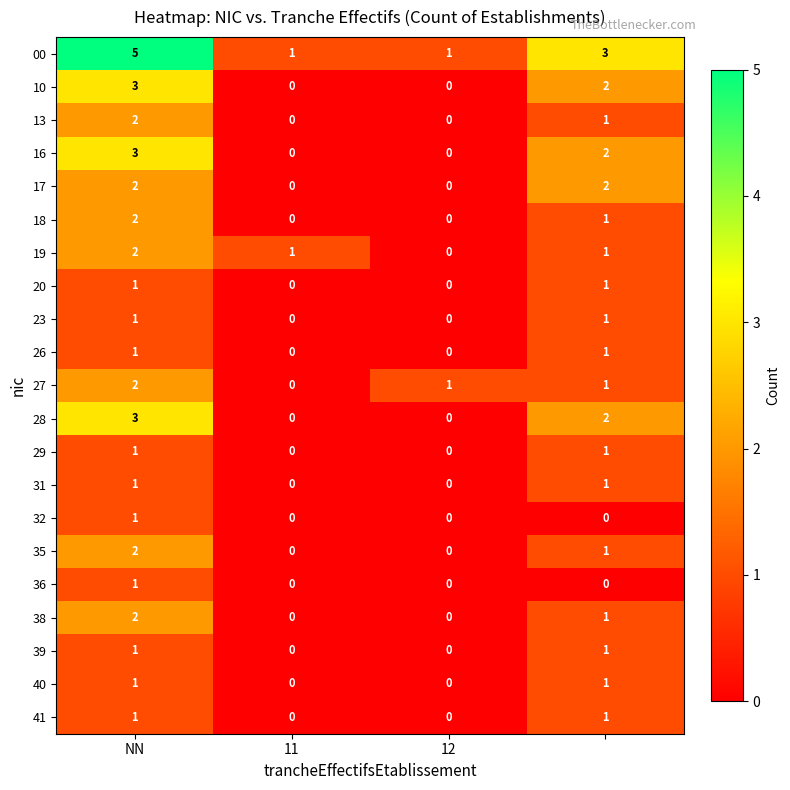

Count the number of data series in this chart.

21